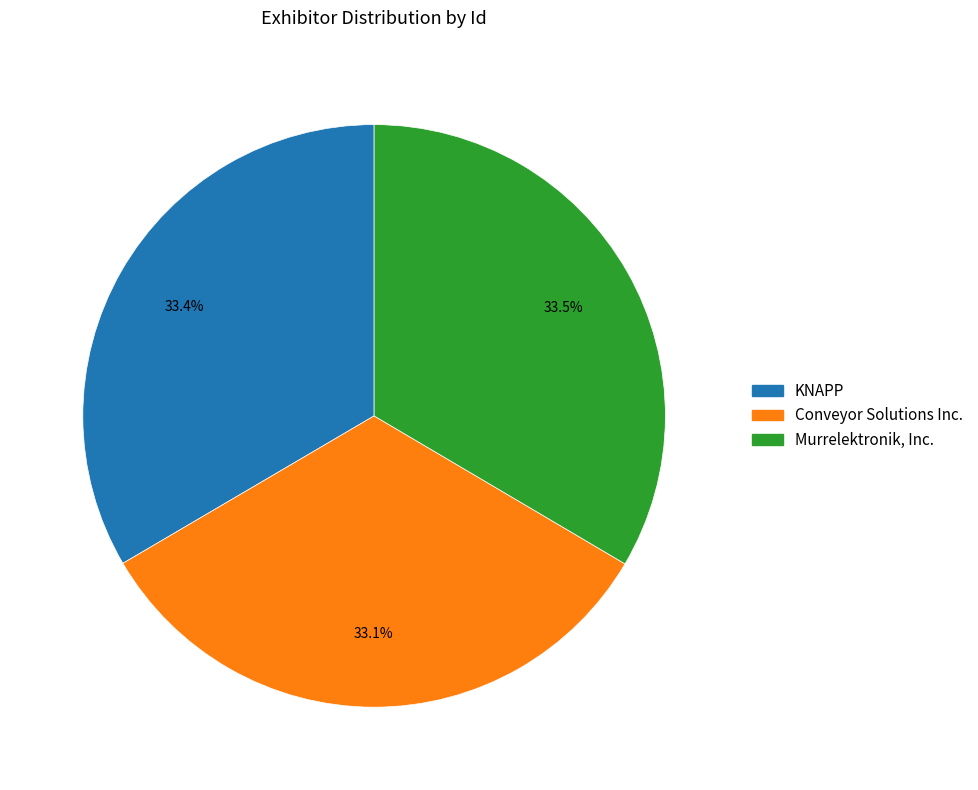

Is Murrelektronik, Inc. the majority of the pie?

No